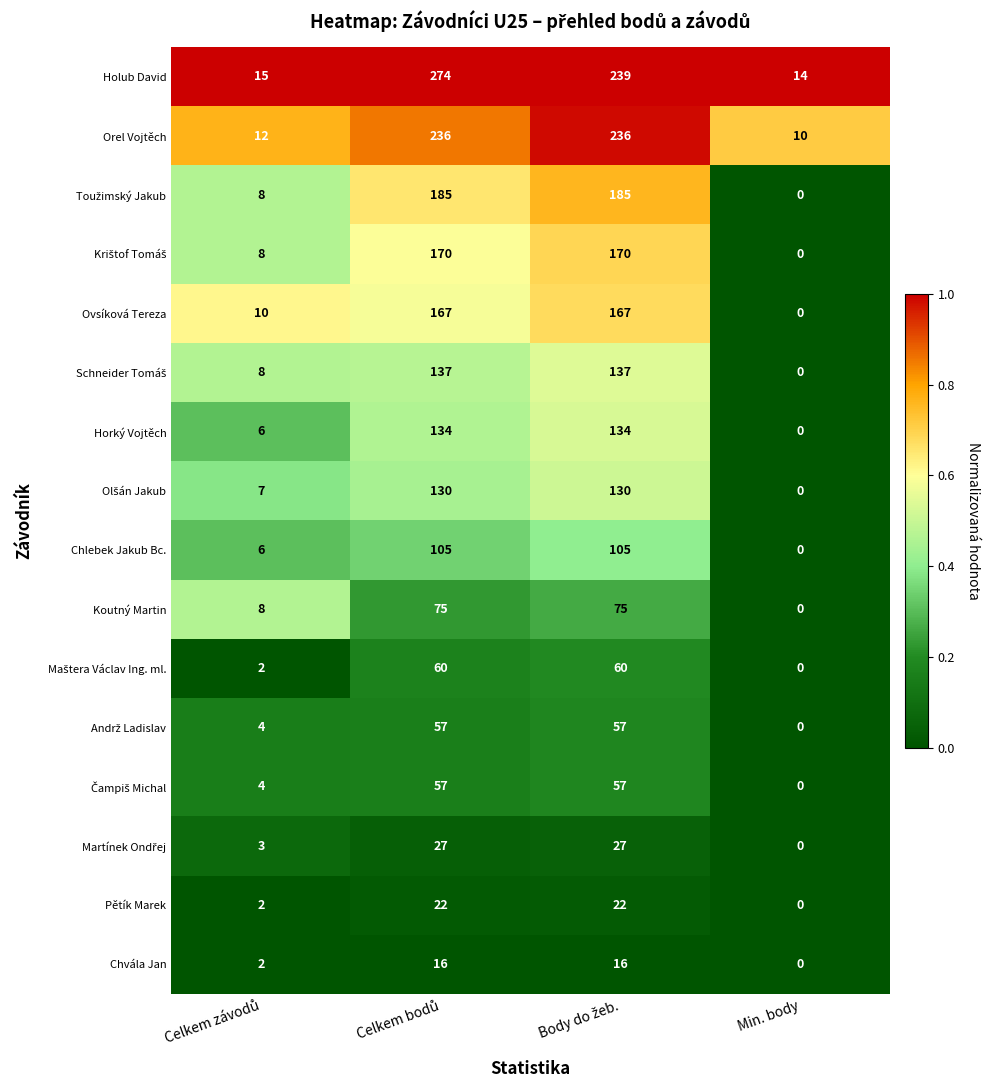

What is the greatest value displayed?

274